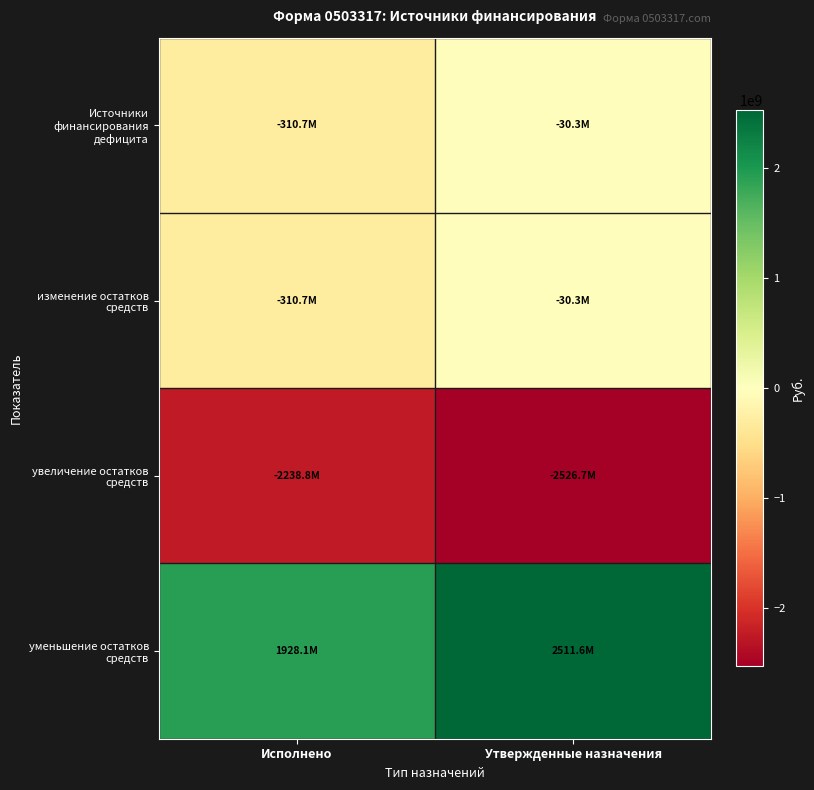

At which category is the sum across all series the highest?

Утвержденные назначения